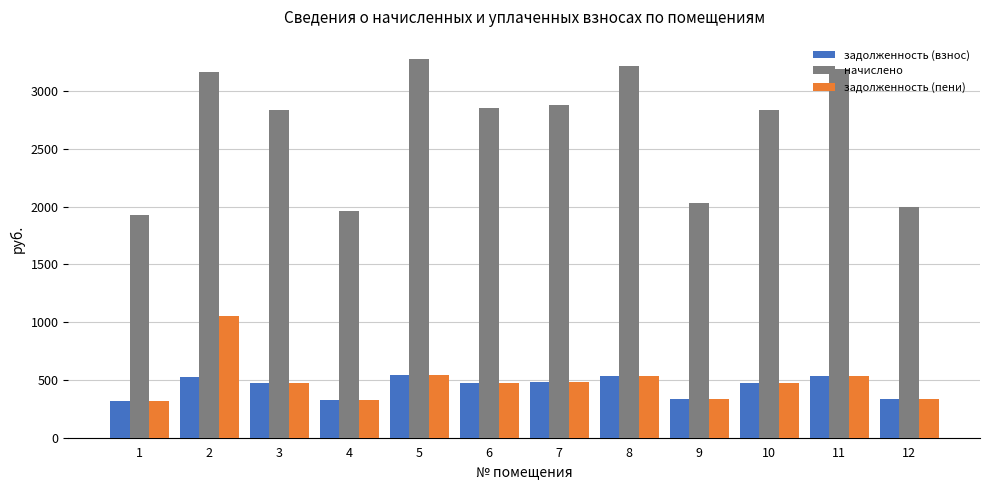

What is the difference between the second highest and second lowest values in the задолженность (взнос) series?

209.3